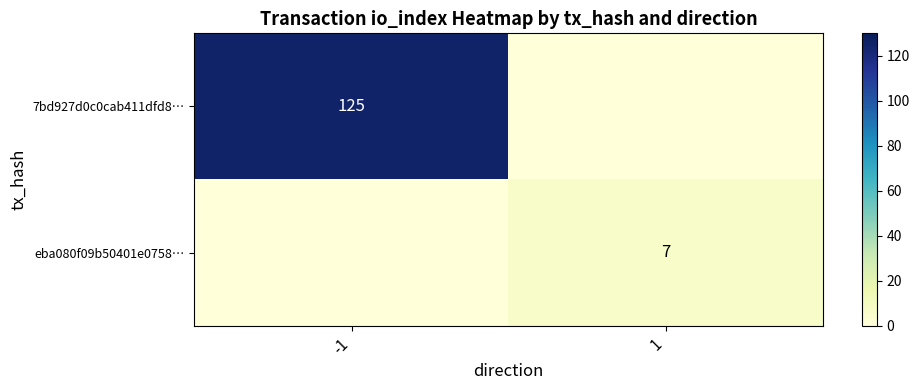

Is it true that 7bd927d0c0cab411dfd8… equals 125 at -1?

True